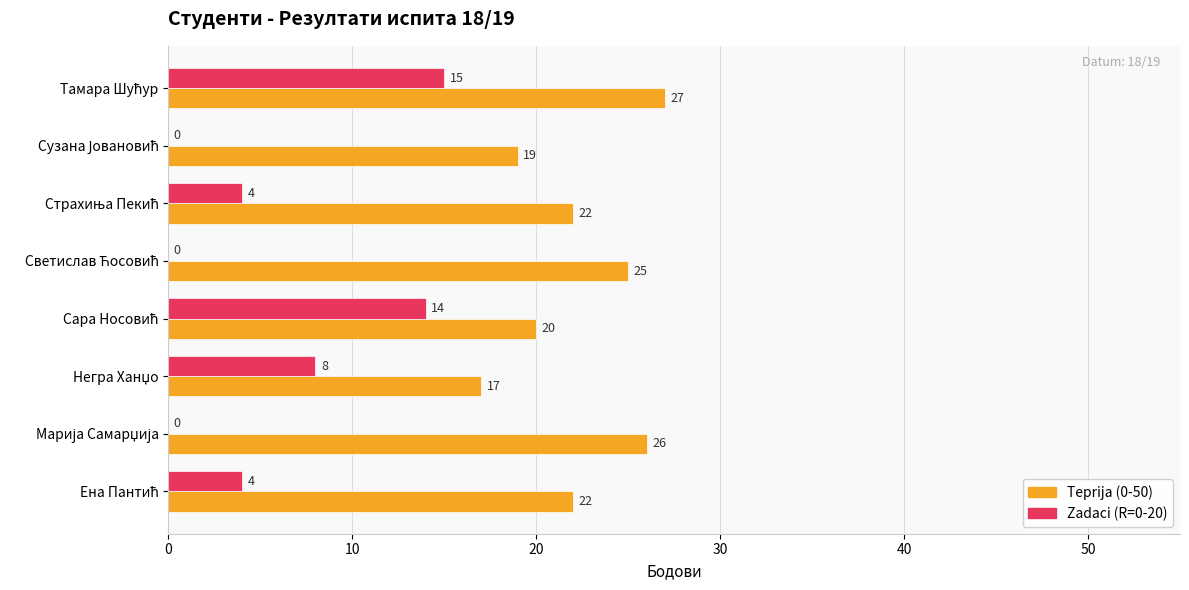

What is the greatest value displayed?

27